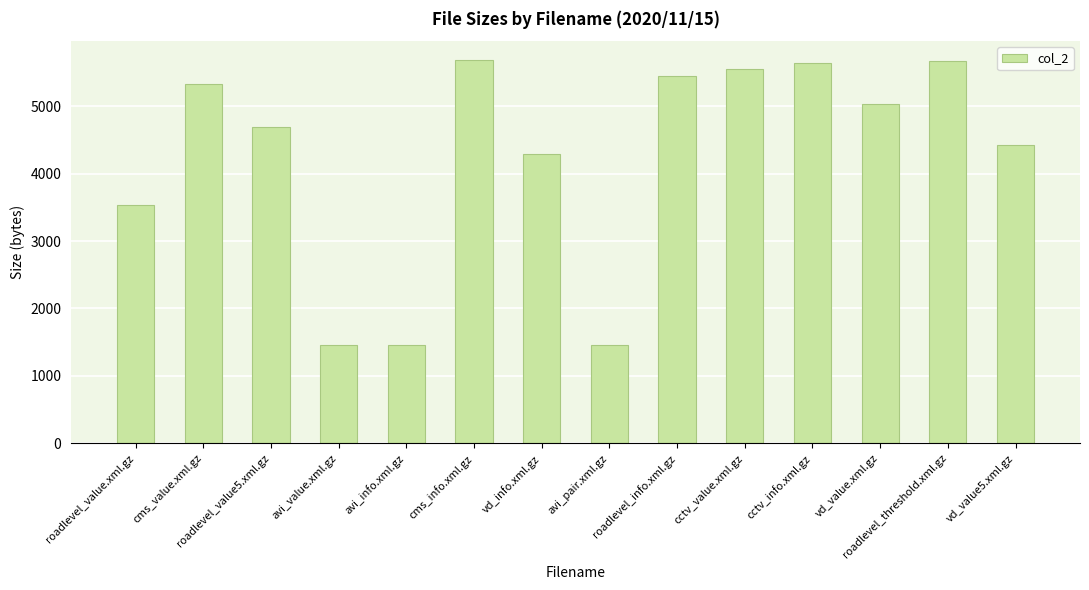

What is the average value?

4261